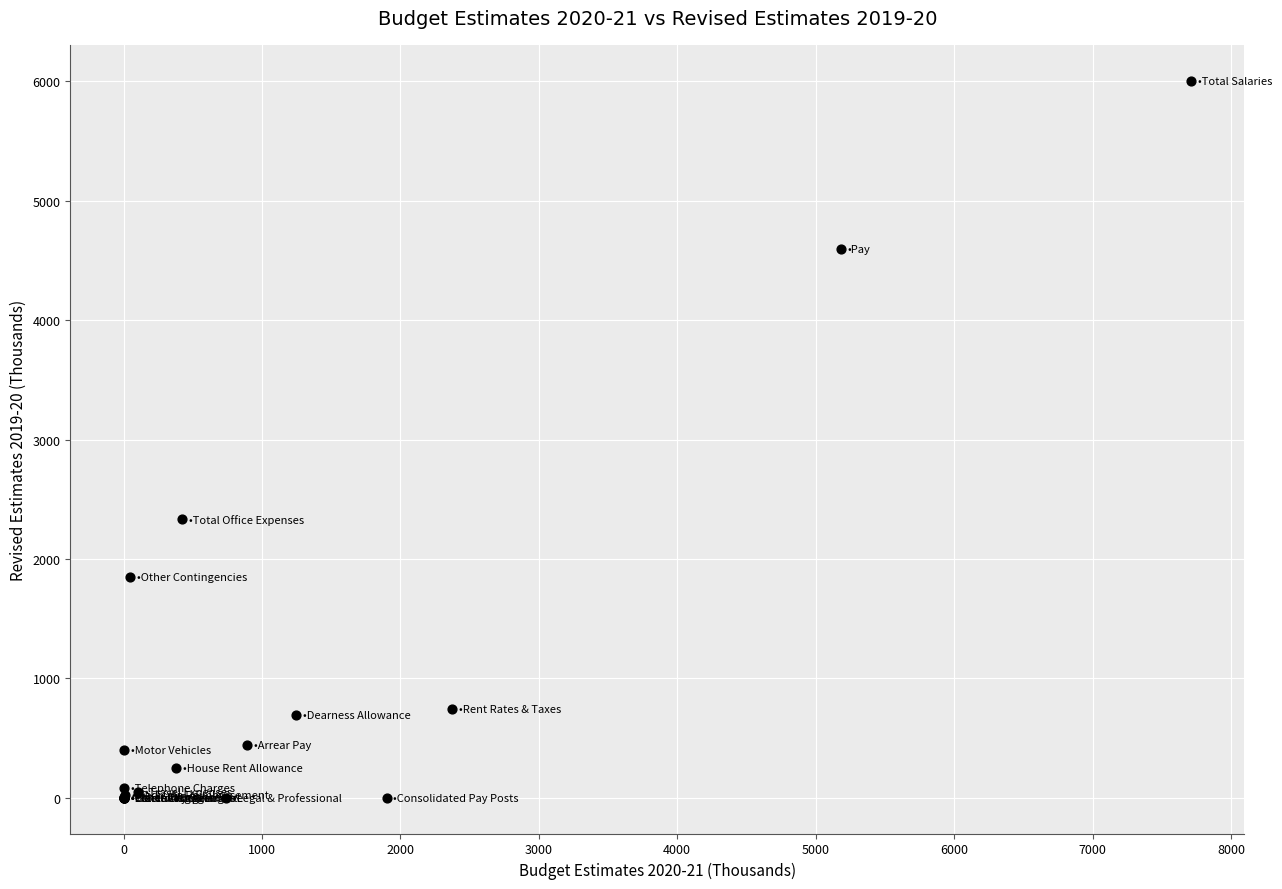

What Y value in the scatter plot is closest to 3003?

2332